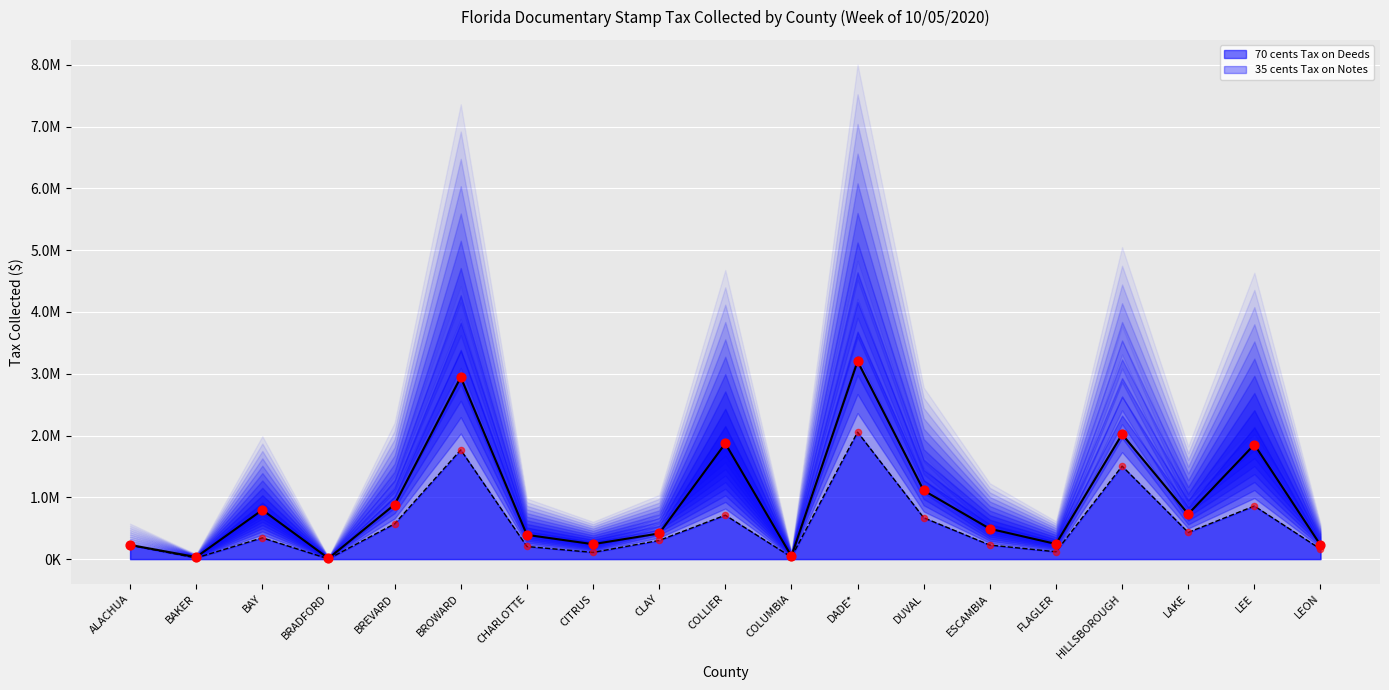

Which series contains the highest Y value?

70 cents Tax on Deeds (line)